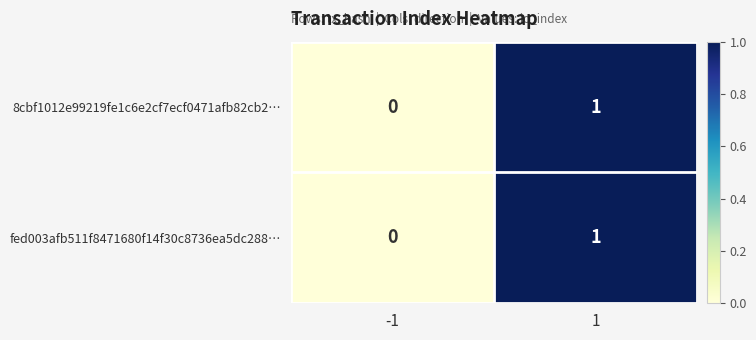

True or false: fed003afb511f8471680f14f30c8736ea5dc288… has a value of 2 at 1.

False